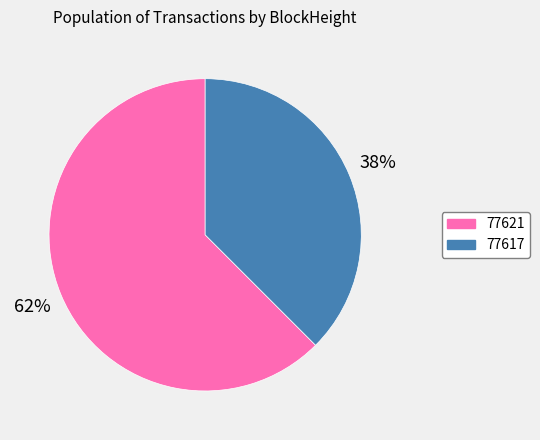

The 77617 slice represents 38% of the pie. True or false?

True